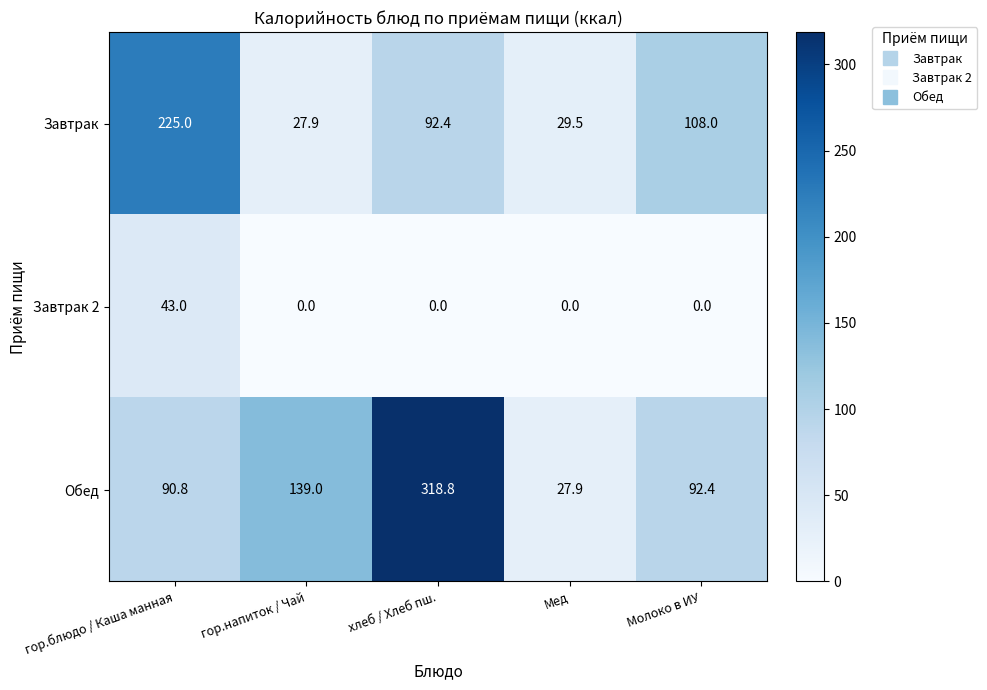

The value of Обед at Молоко в ИУ is 92.4. True or false?

True